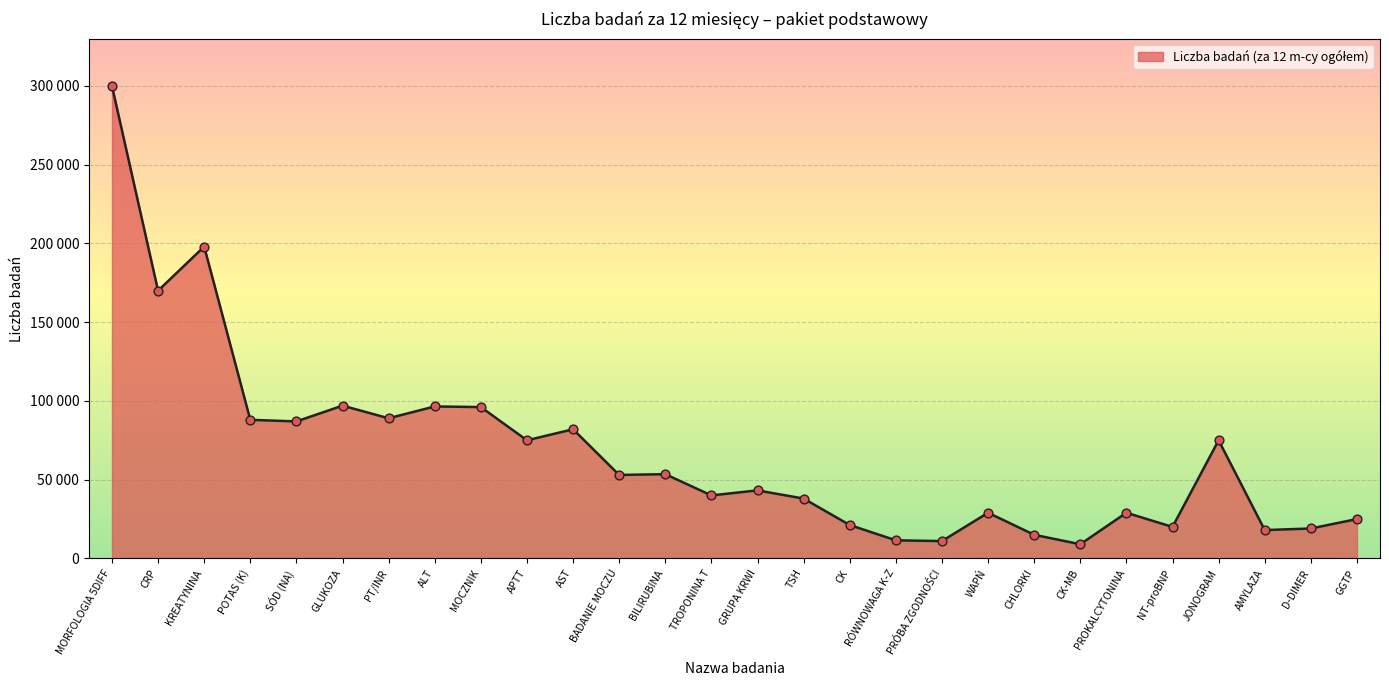

What is the change in value from ALT to CHLORKI?

-81500